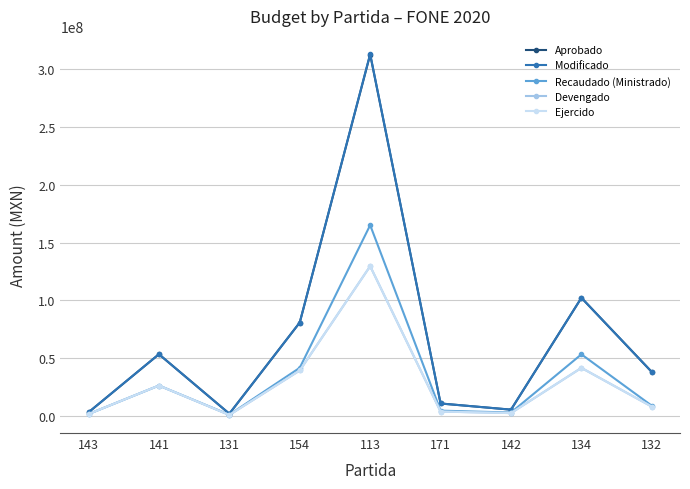

Between 131 and 143, which is larger?

143